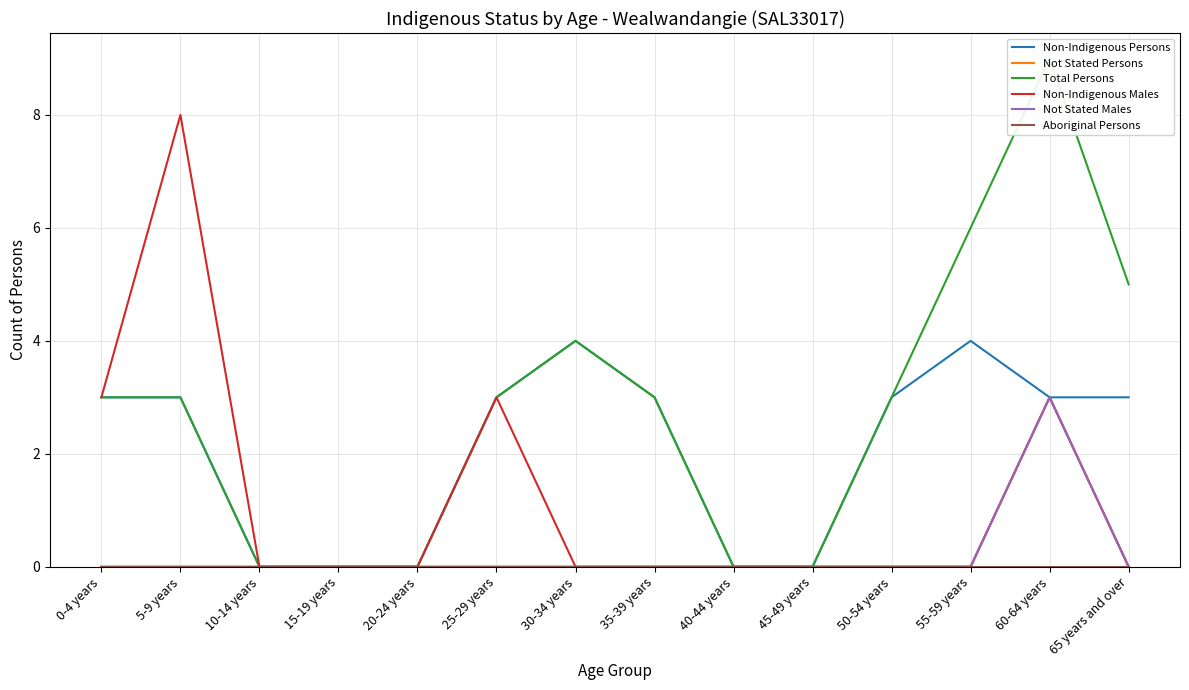

Which category has the lowest value across all series?

10-14 years